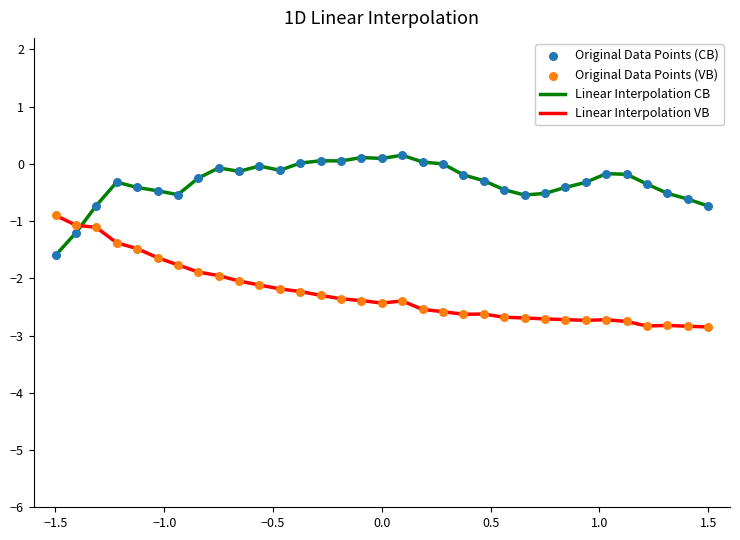

What is the minimum value for Linear Interpolation CB?

-1.6